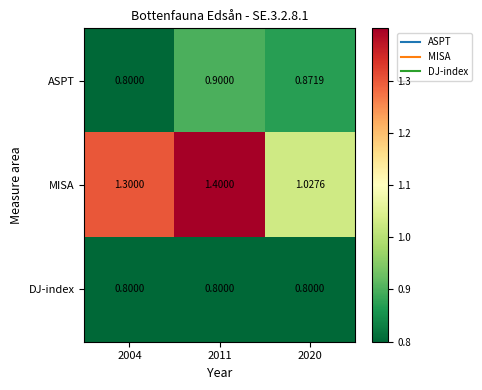

What is the total value across all series at 2004?

2.9